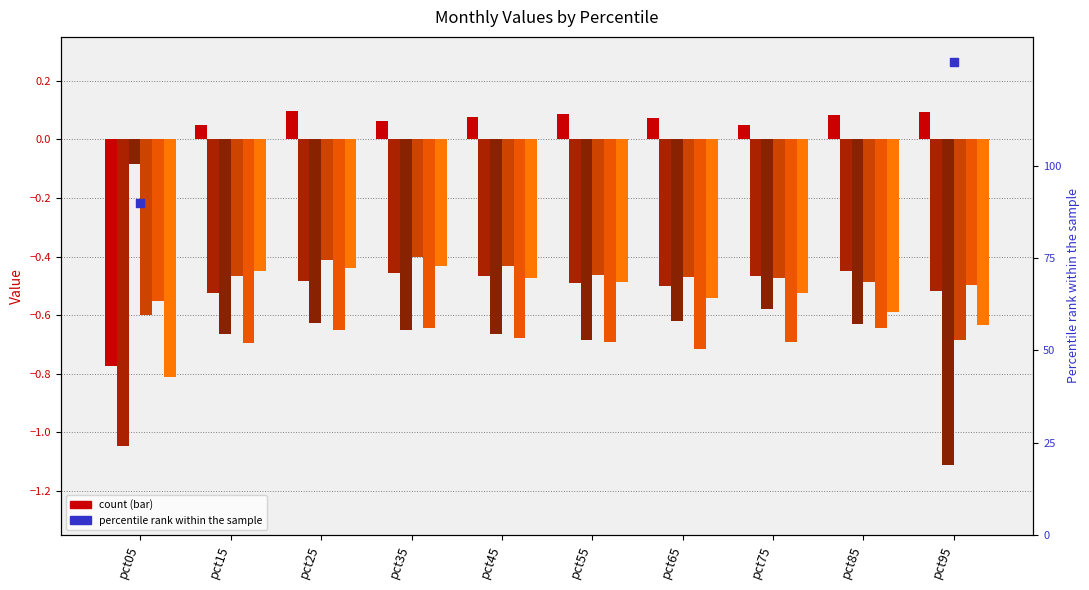

Which series has the widest spread of Y values?

Mar